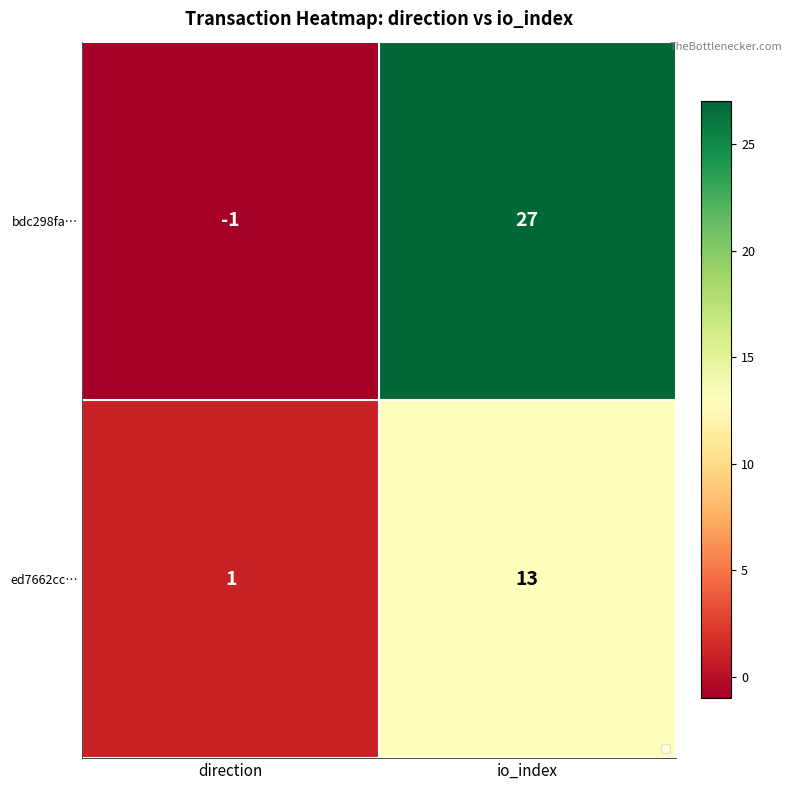

True or false: ed7662cc… has a value of 17 at io_index.

False